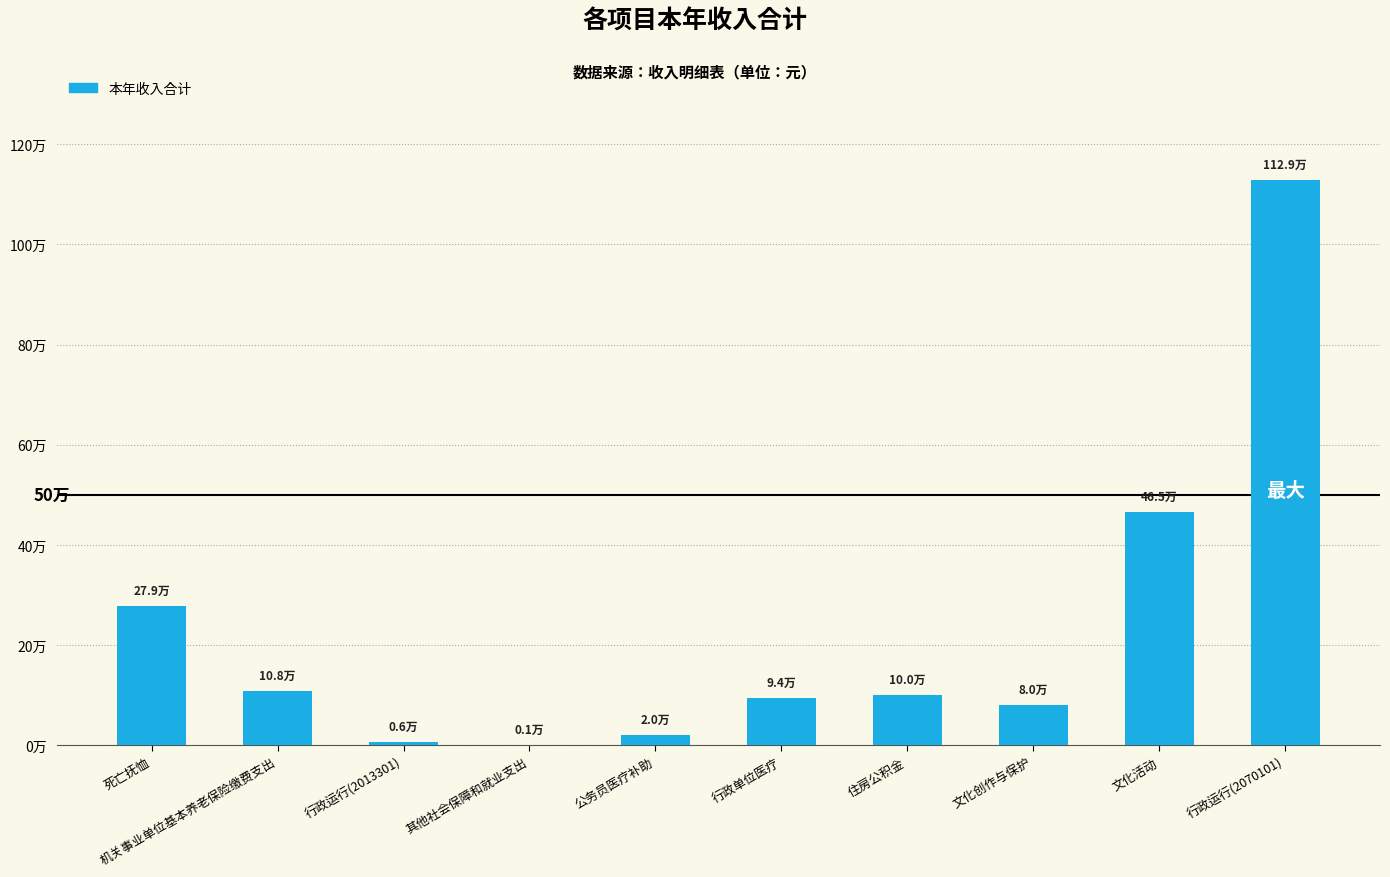

What position from the right is 文化创作与保护?

3